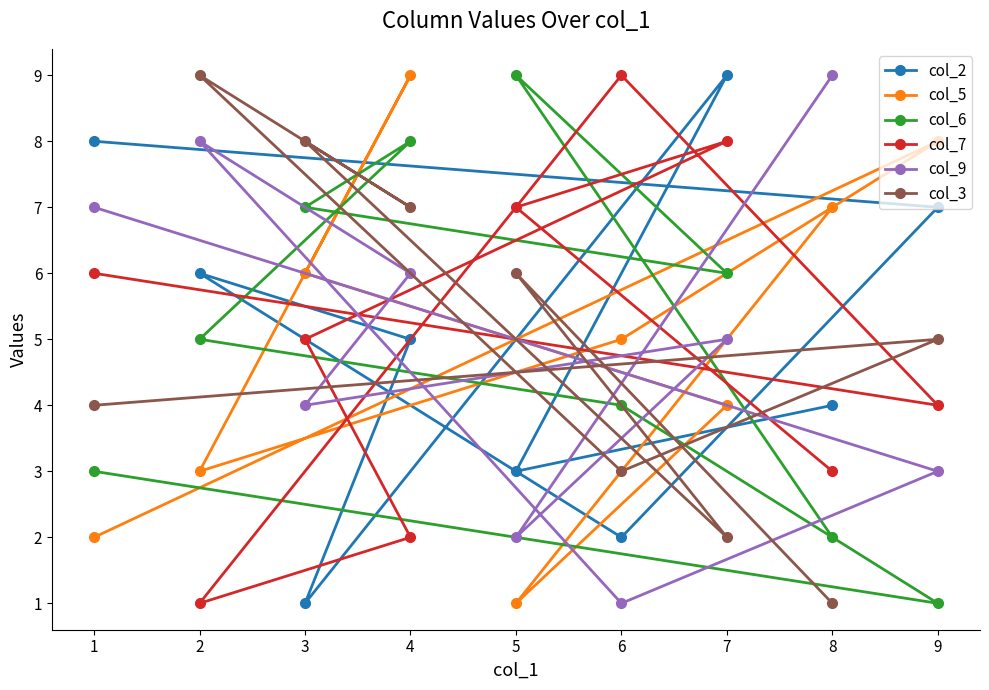

In col_7, how many points are lower than both neighbors (excluding endpoints)?

2